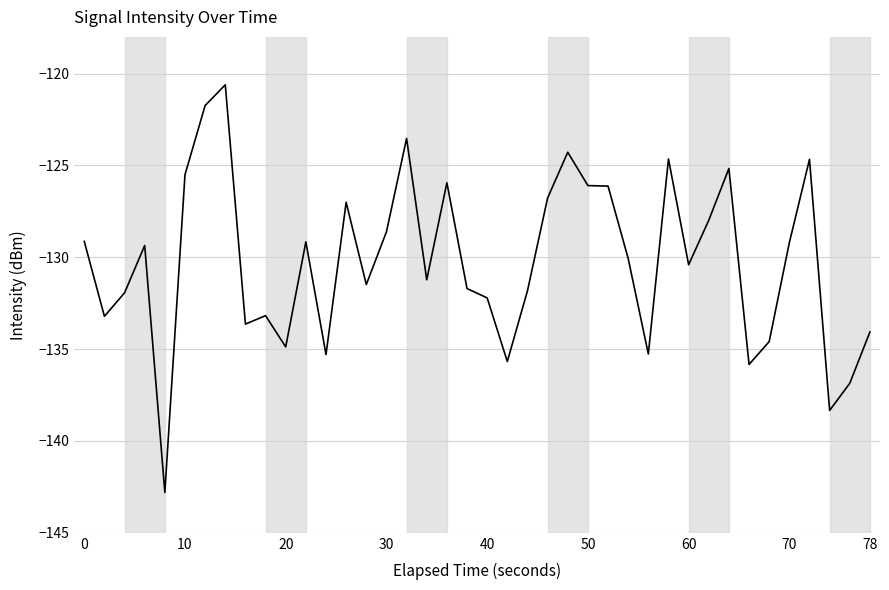

What is the maximum value shown in the chart?

-120.6